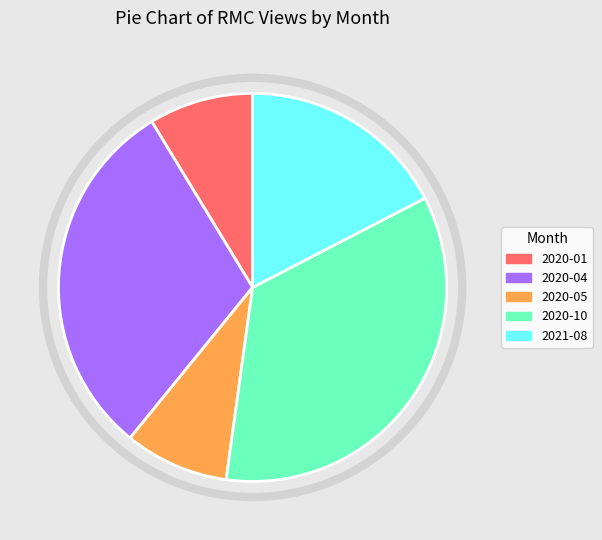

How many slices are in this pie chart?

5